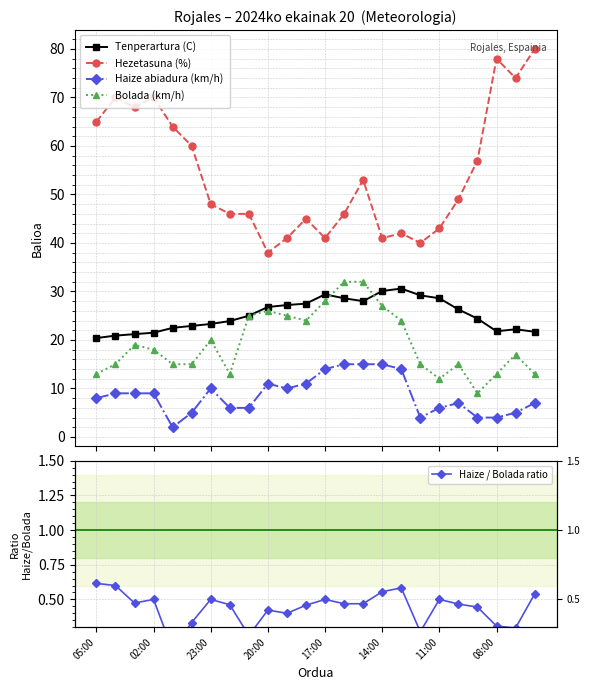

What is the value of the Haize abiadura (km/h) point at the 22nd from the left?

4.0